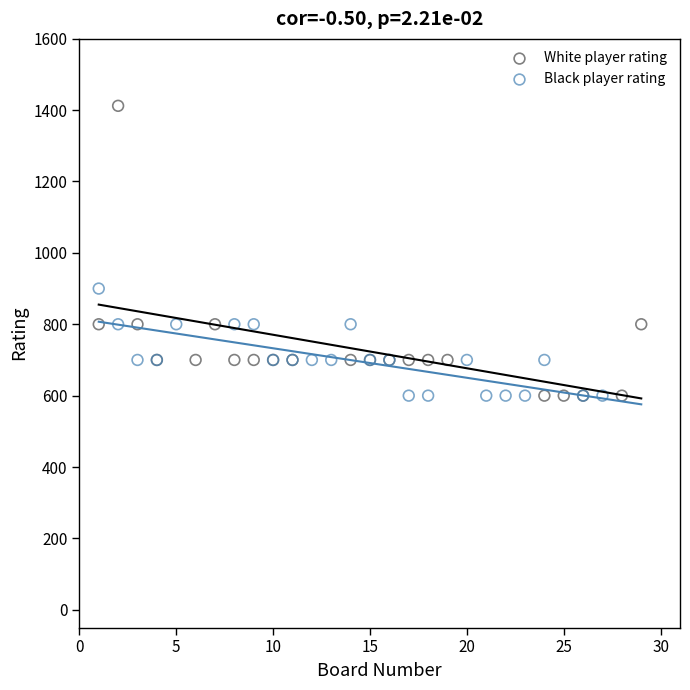

Which series reaches the maximum Y coordinate?

White player rating